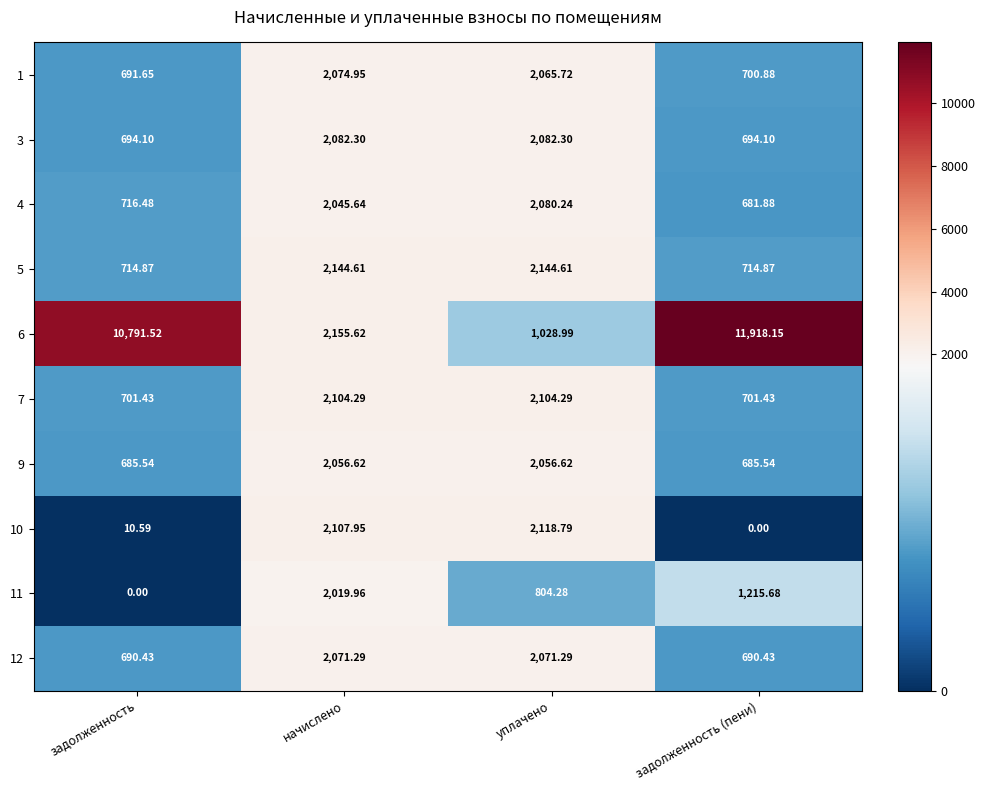

At which category does the chart reach its peak across all series?

задолженность (пени)